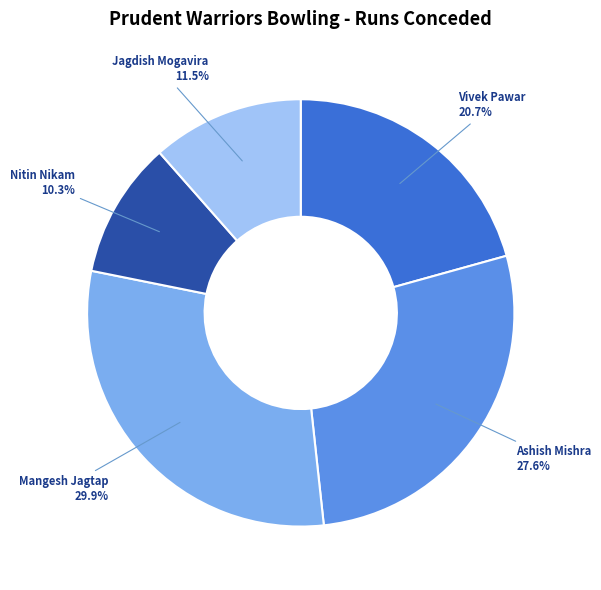

Does any single category account for the majority?

No